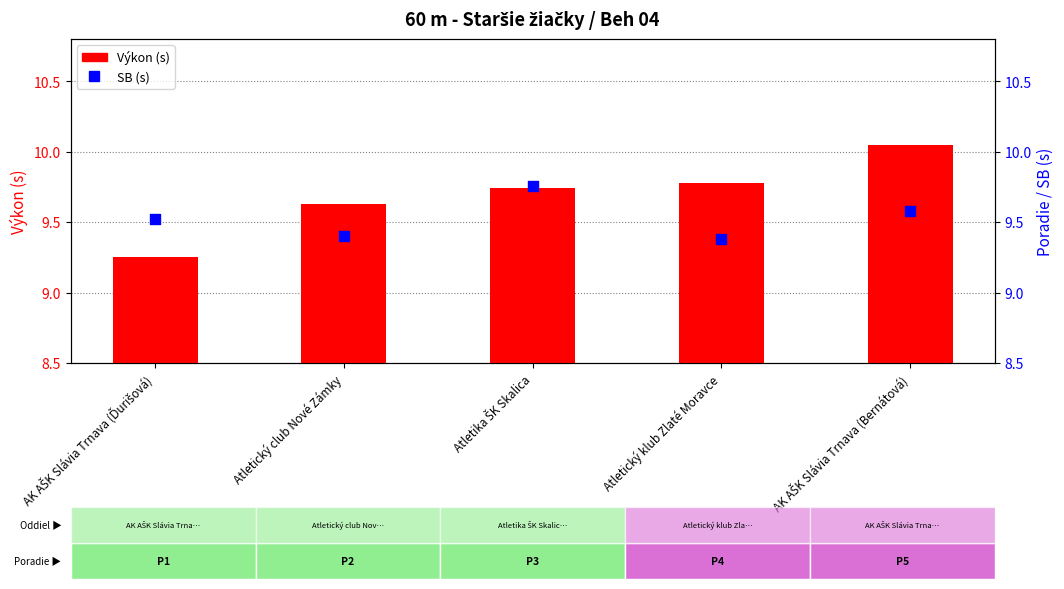

Which series has the largest Y range (max minus min)?

Výkon (s)